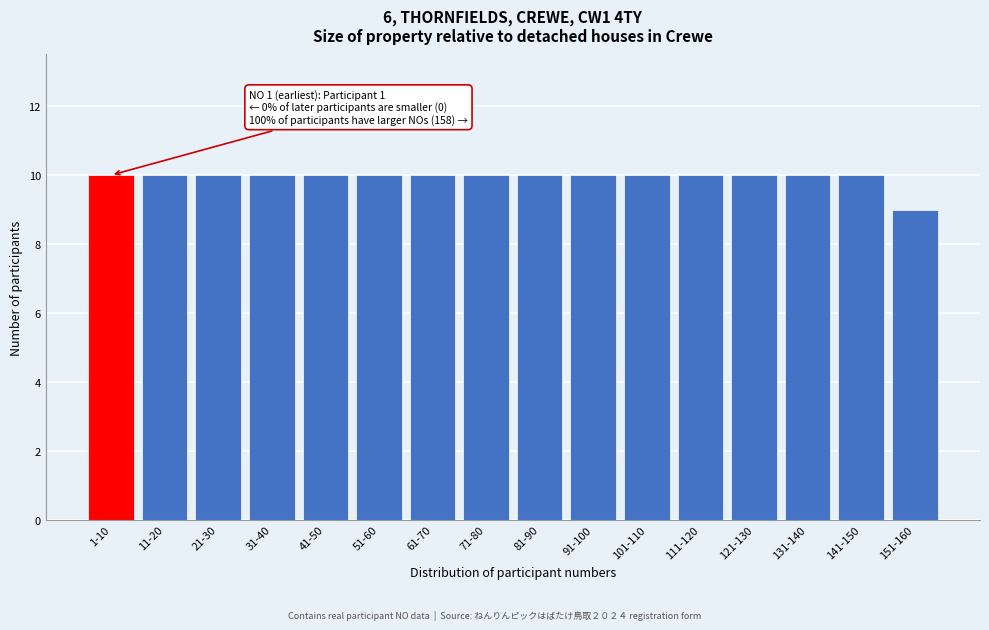

Reading left to right, transcribe all the data shown in this chart.

1-10=10	11-20=10	21-30=10	31-40=10	41-50=10	51-60=10	61-70=10	71-80=10	81-90=10	91-100=10	101-110=10	111-120=10	121-130=10	131-140=10	141-150=10	151-160=9